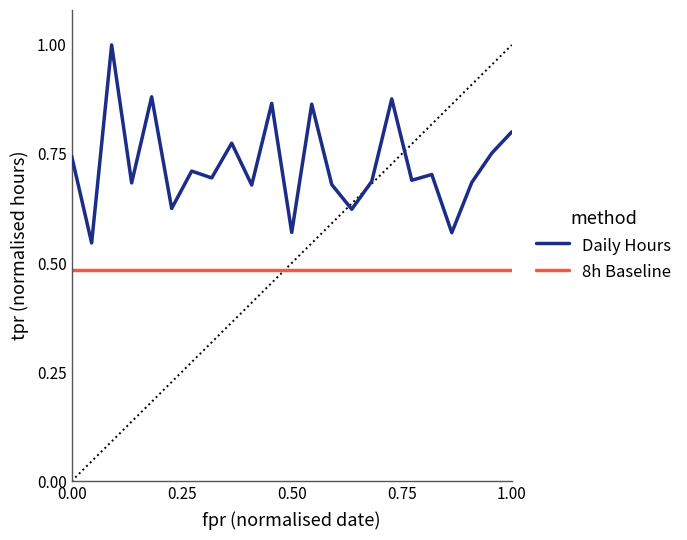

Rank the series by their average value, from lowest to highest.

8h Baseline, Daily Hours